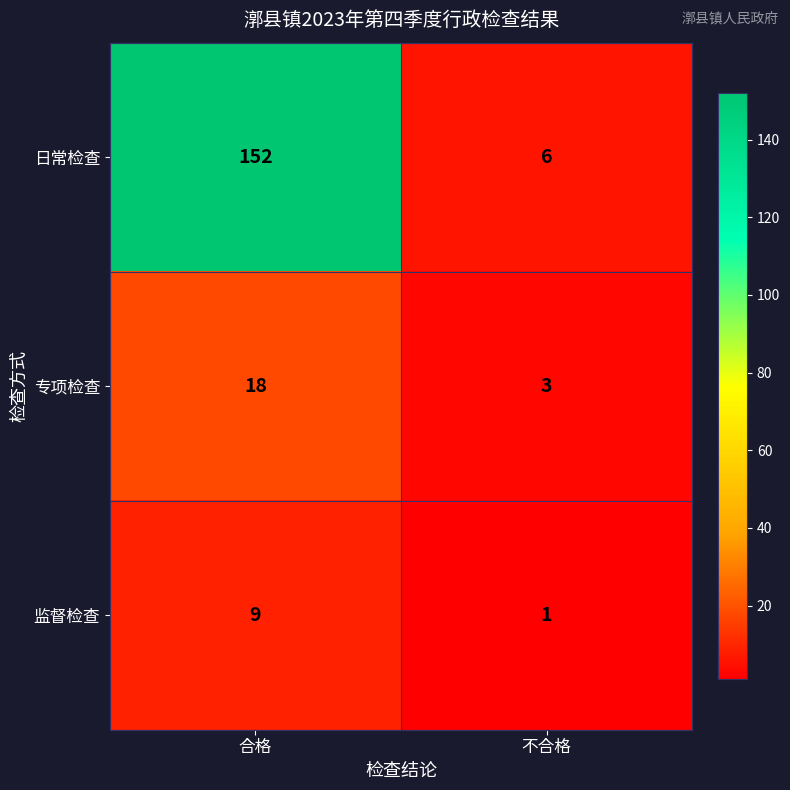

True or false: 日常检查 has a value of 98 at 合格.

False